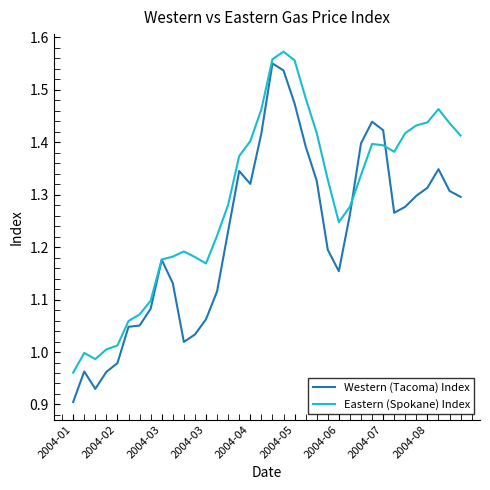

Rank the series by their average value, from lowest to highest.

Western (Tacoma) Index, Eastern (Spokane) Index